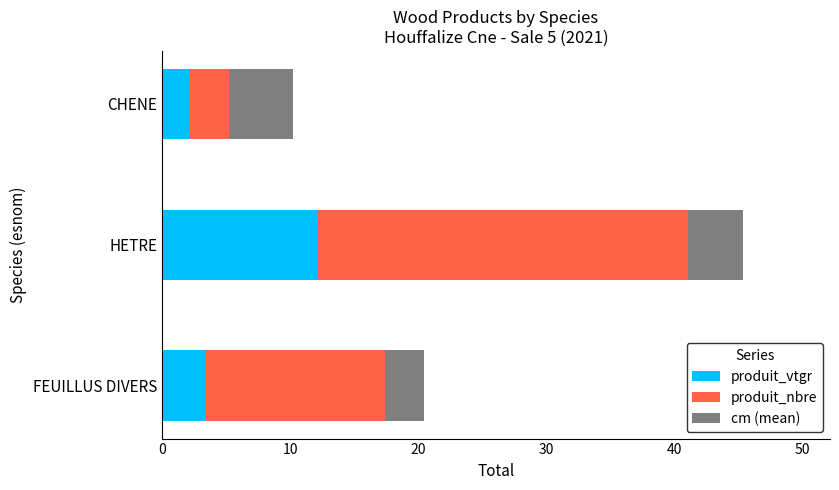

The produit_vtgr series shows 21.3 at HETRE. True or false?

False